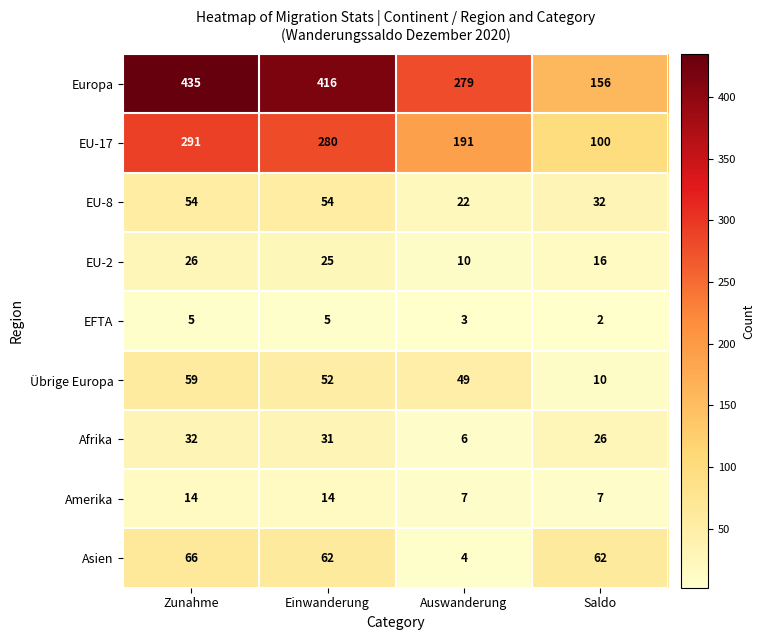

Which series has the largest range (max minus min)?

Europa